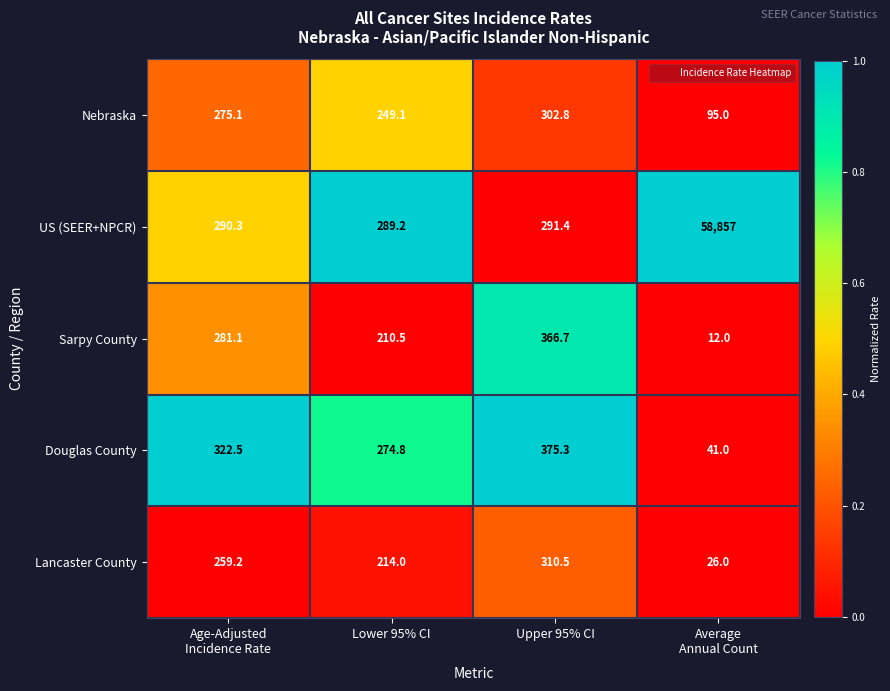

The value of US (SEER+NPCR) at Lower 95% CI is 289.2. True or false?

True